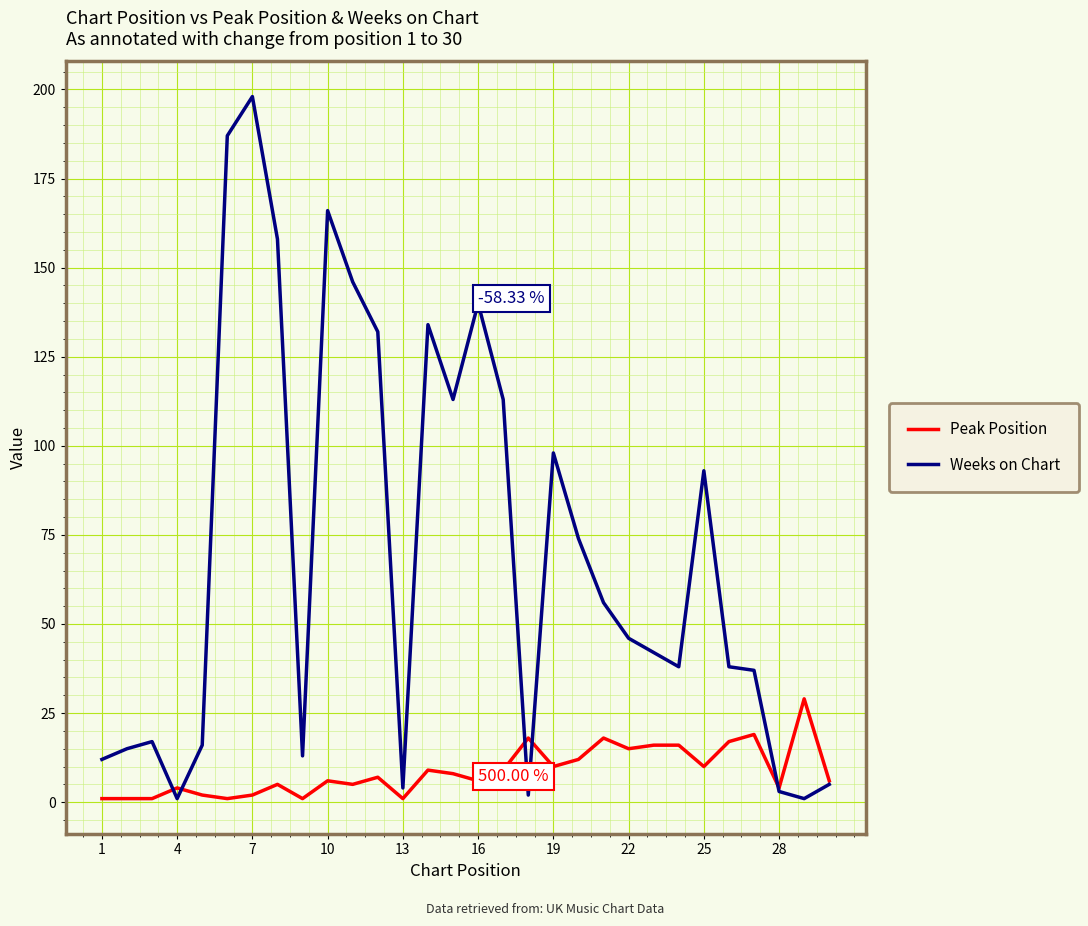

Rank the series by their maximum value, from highest to lowest.

Weeks on Chart, Peak Position